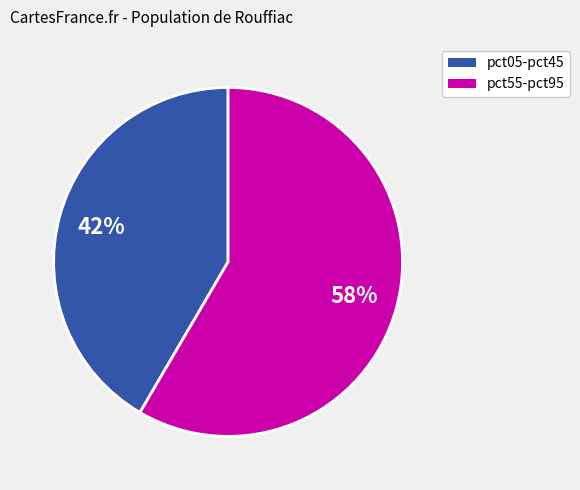

Is there any slice that represents more than half of the pie?

Yes